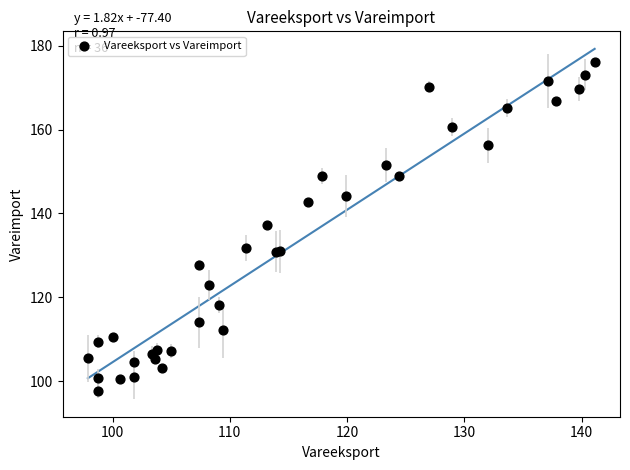

What Y value in the scatter plot is closest to 136?

137.3